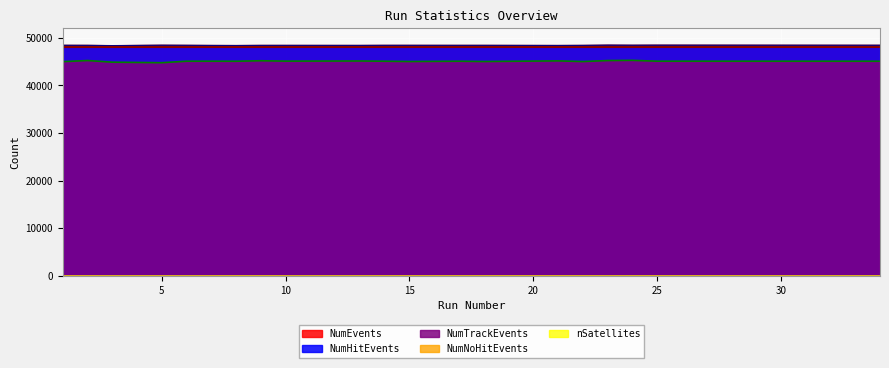

At 8, list the series in order from smallest to largest.

NumTrackEvents, NumHitEvents, NumEvents